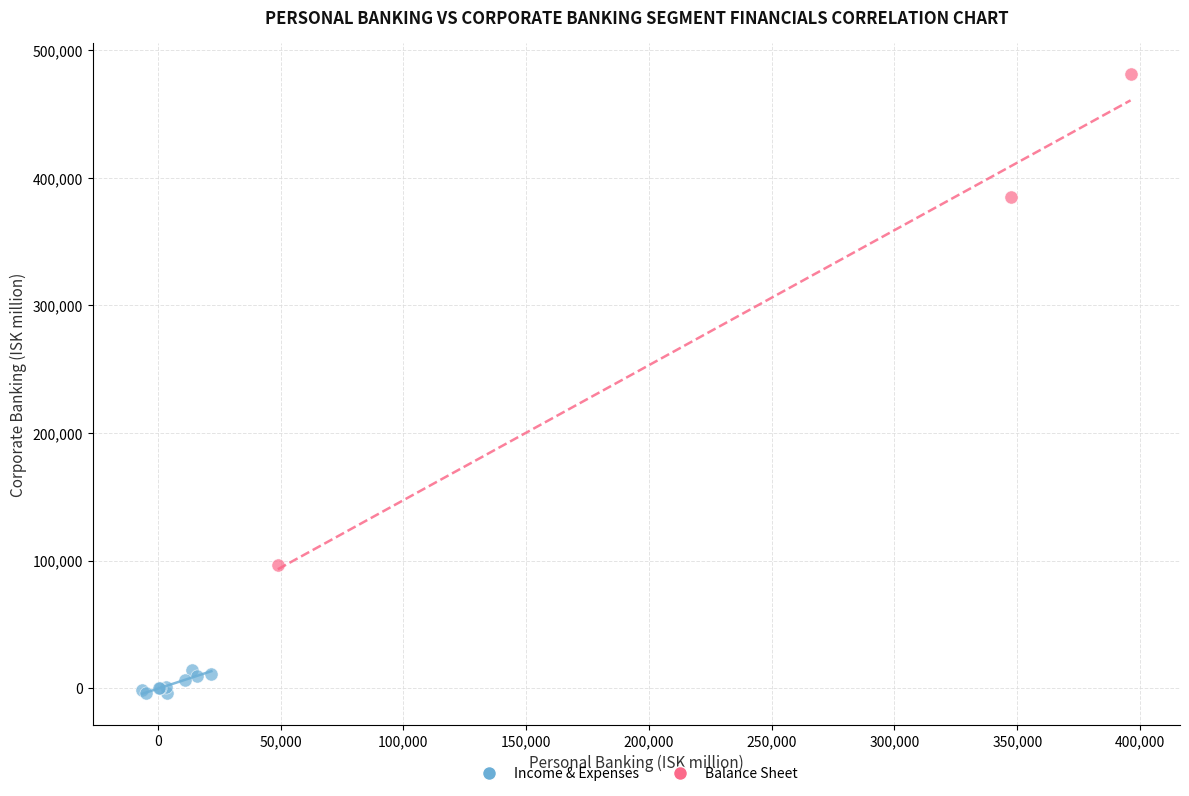

What are all the series names shown in the legend?

Income & Expenses, Balance Sheet